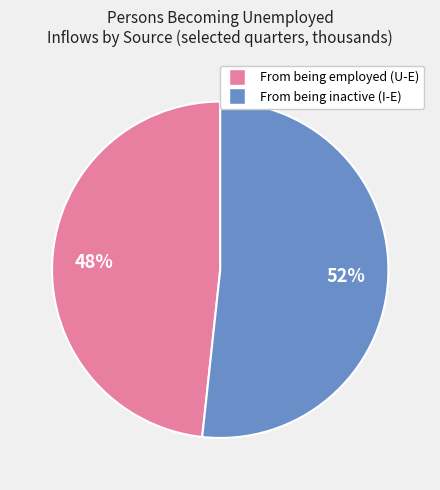

Does any single category account for the majority?

Yes